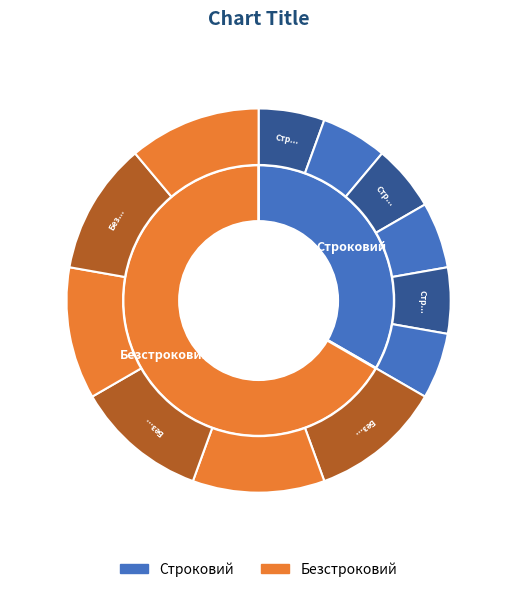

Is Строковий the majority of the pie?

No